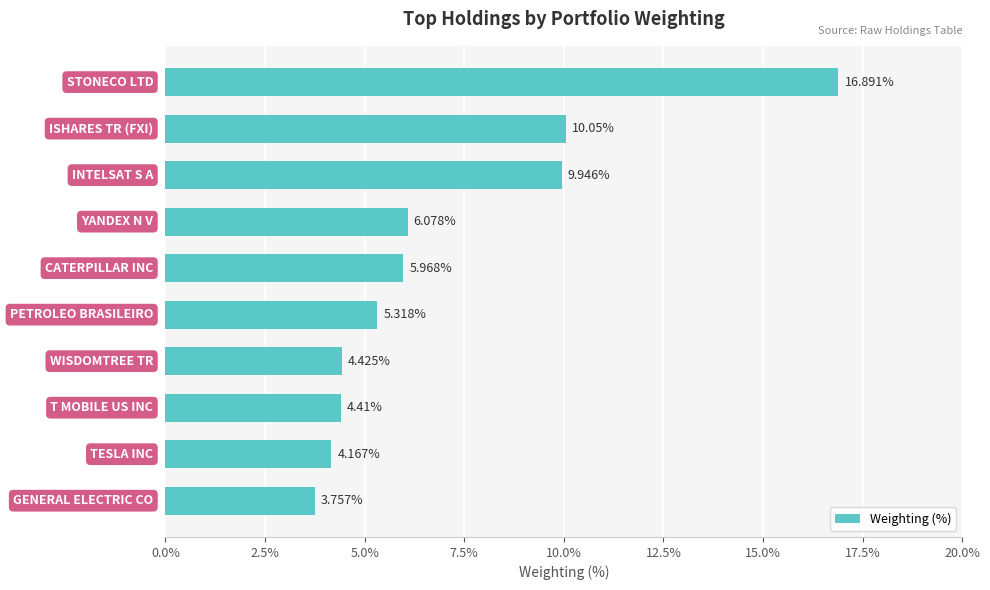

What is the sum of all values?

71.0